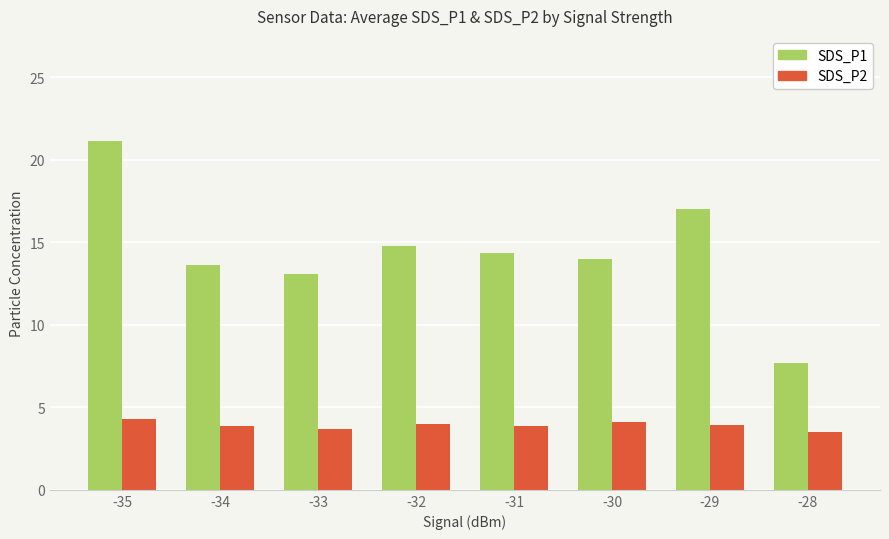

At which label does SDS_P1 reach its minimum?

-28